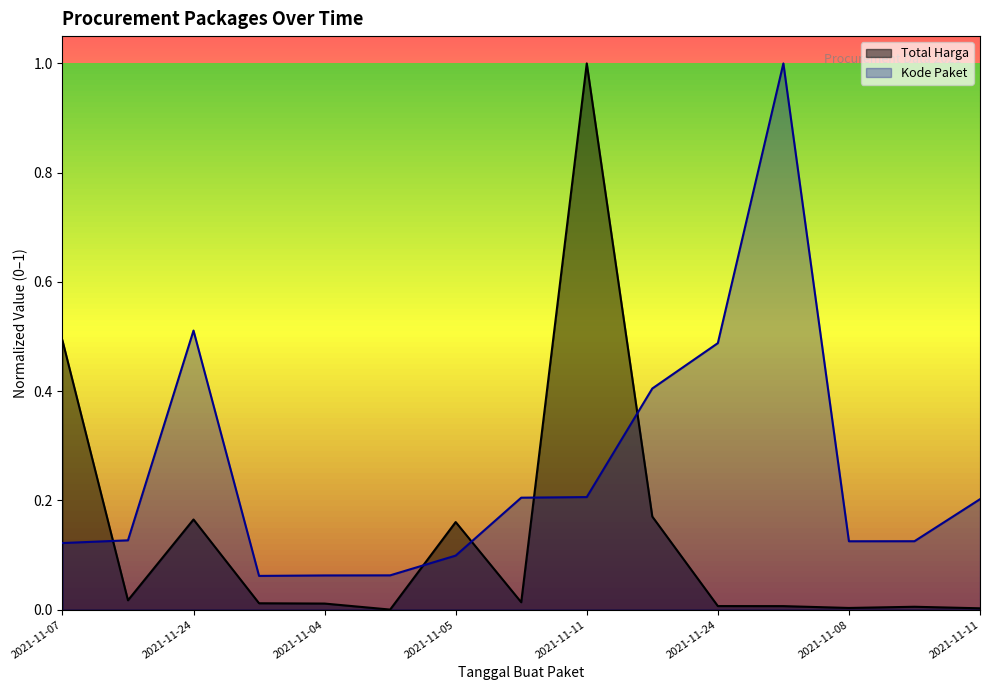

Count the number of data series in this chart.

2